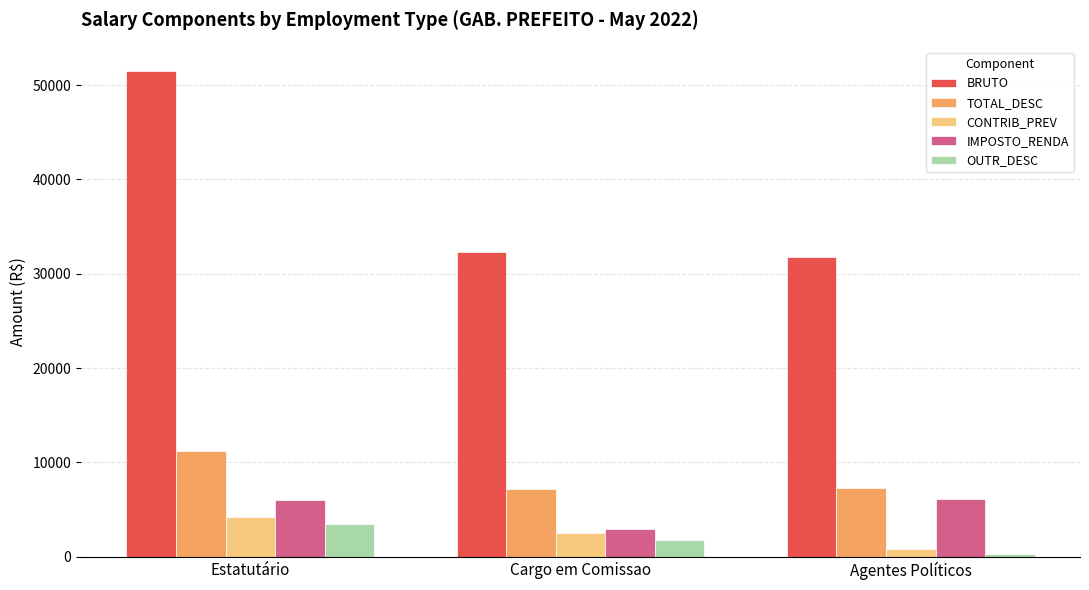

What is the difference between the second highest and minimum values in the TOTAL_DESC series?

105.2